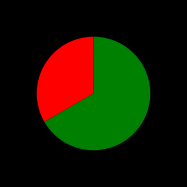

Is there a majority slice in this chart?

Yes